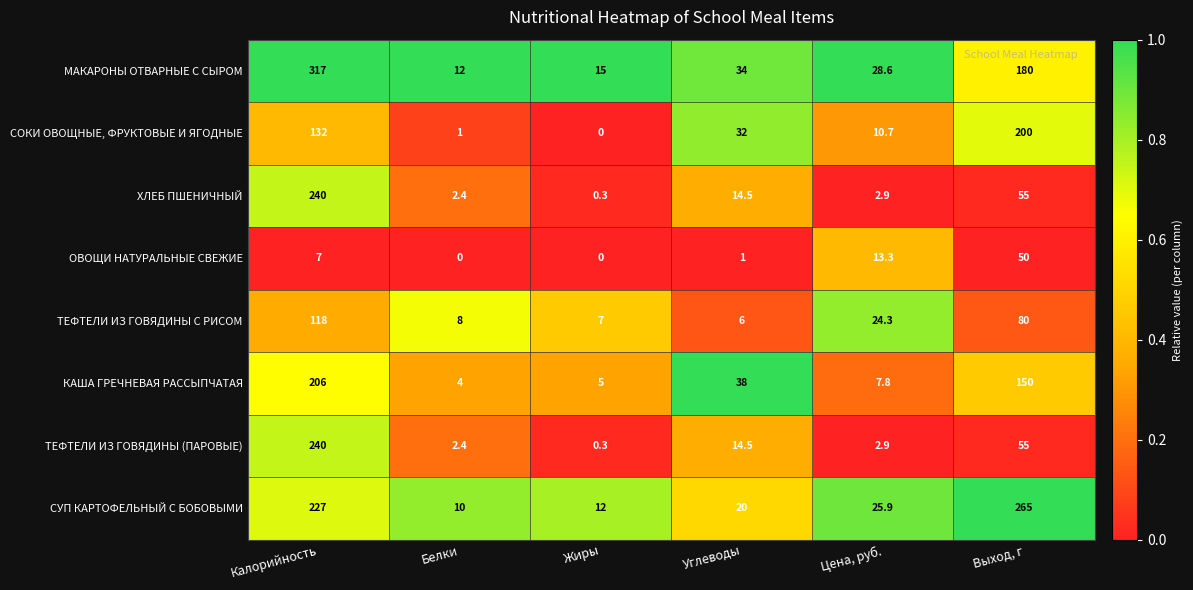

What is the difference between the СУП КАРТОФЕЛЬНЫЙ С БОБОВЫМИ values at Цена, руб. and Углеводы?

5.9